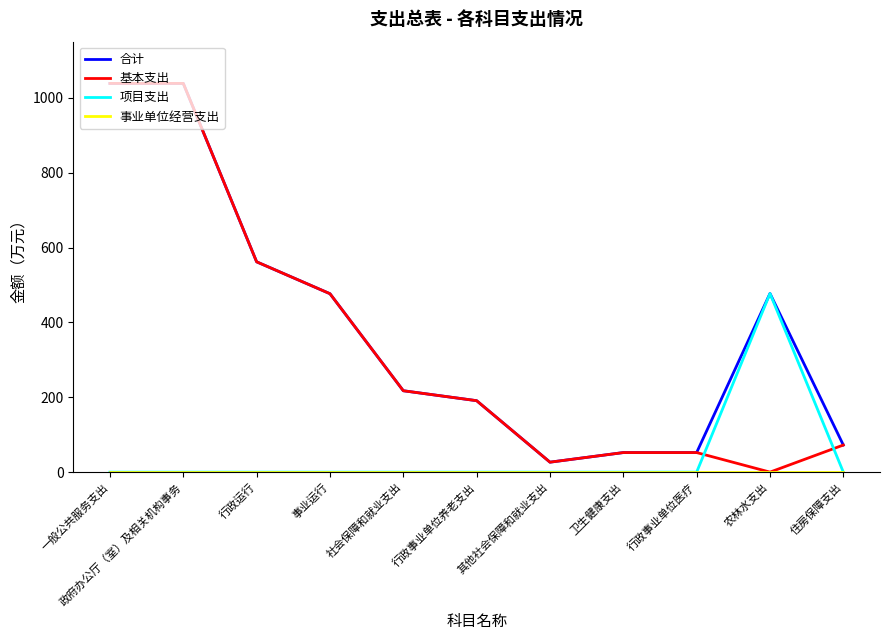

What is the maximum value shown in the chart?

1038.5